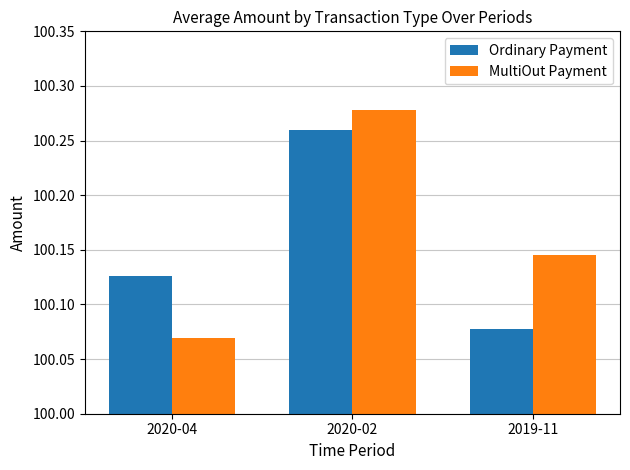

What is the label of the 3rd bar from the right?

2020-04